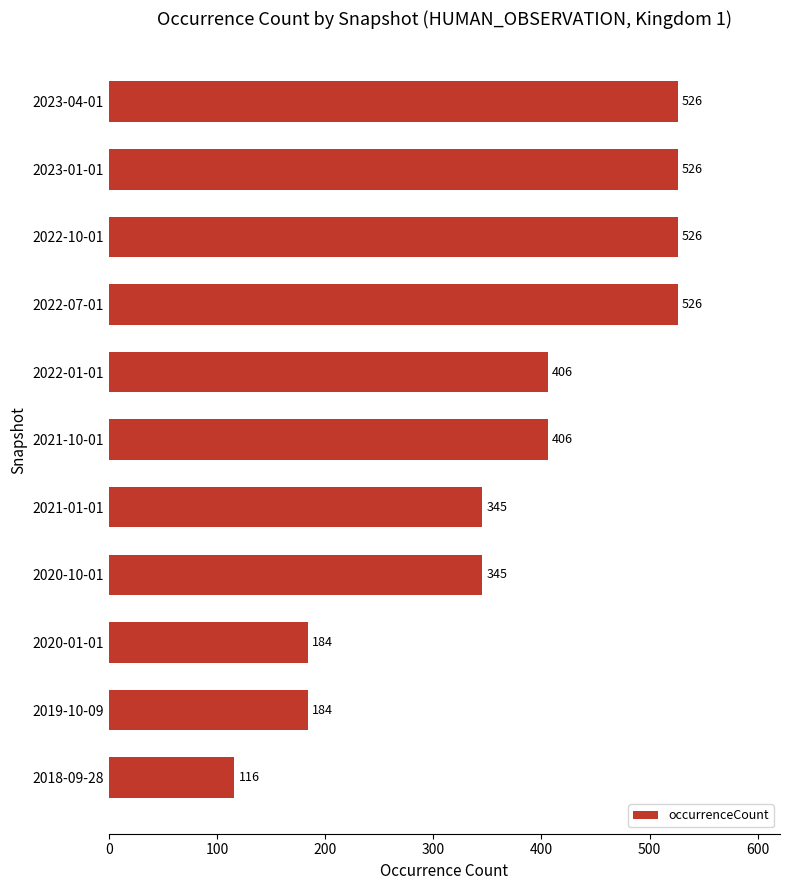

What is the value of the 4th bar from the top?

526